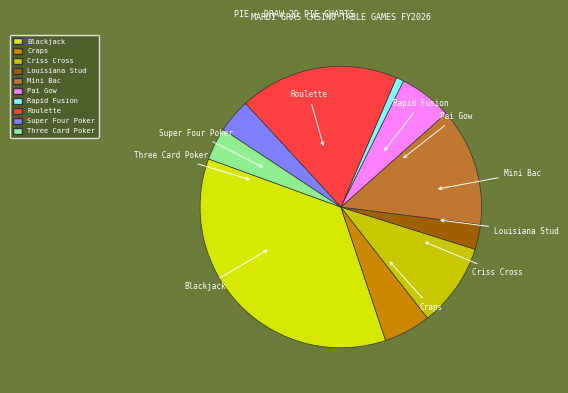

Does Roulette represent more than half of the total?

No